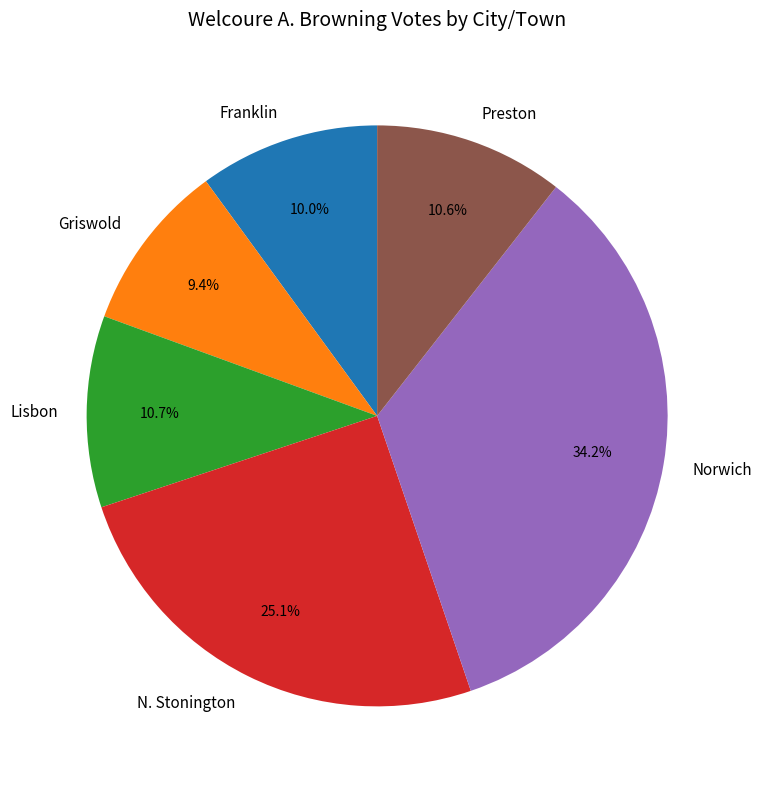

True or false: Franklin accounts for 15% of the total.

False